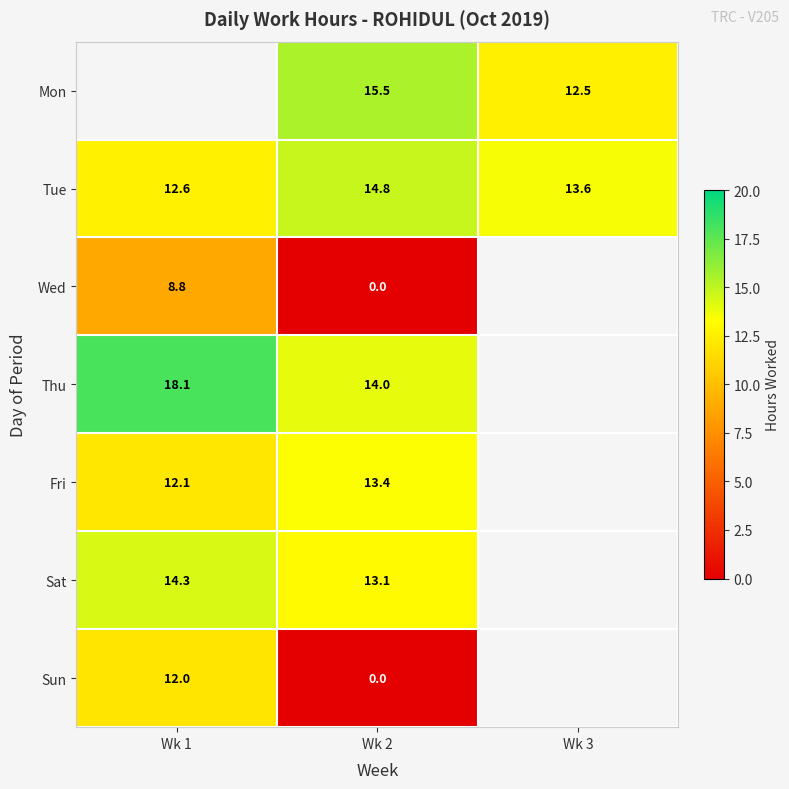

What is the spread (max minus min) of values at Wk 2?

15.5